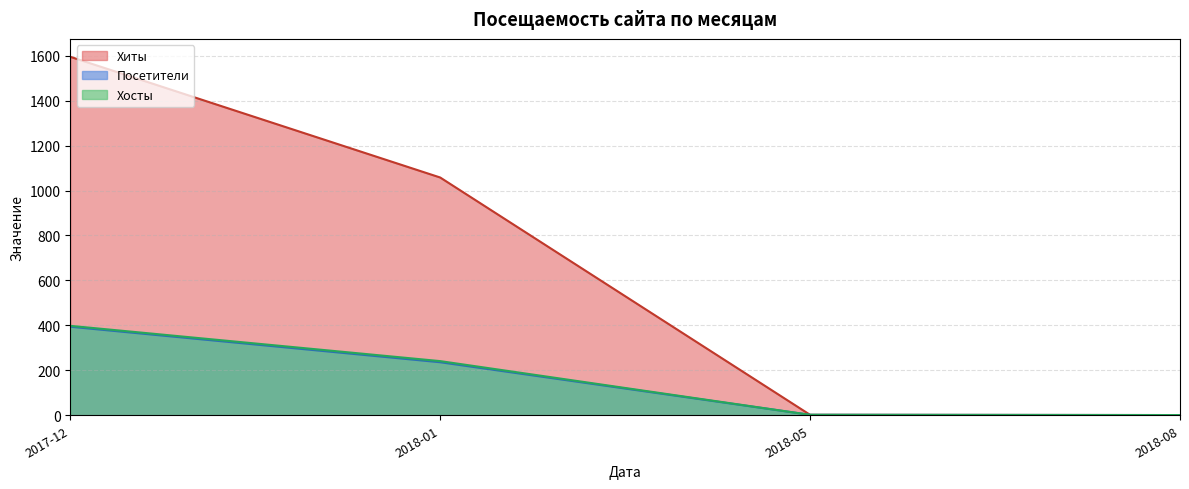

The value of Посетители at 2017-12 is 548. True or false?

False